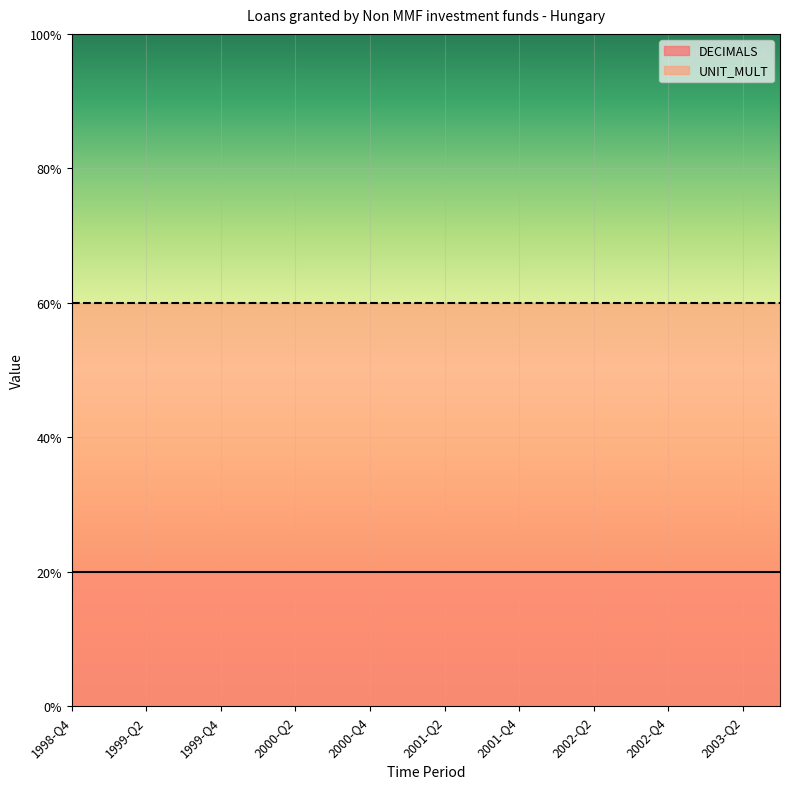

Between 2001-Q2 and 2000-Q4, which is larger?

2001-Q2